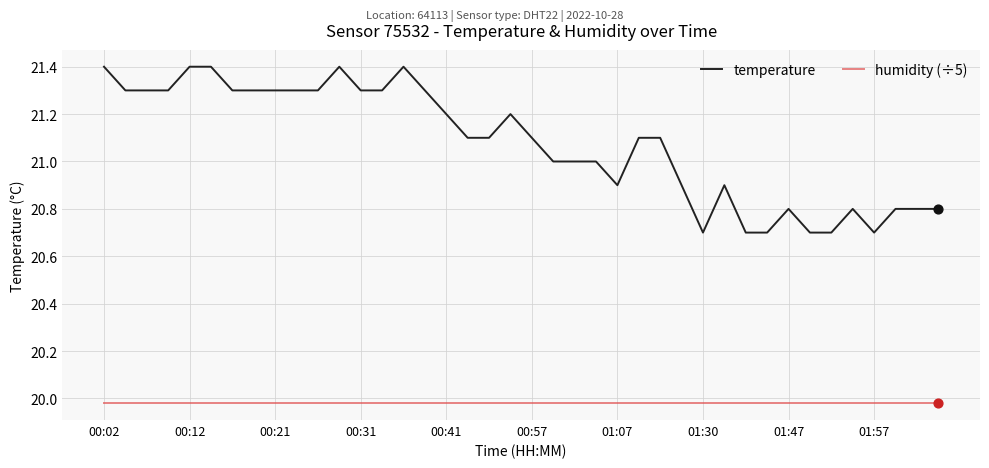

Which series has the widest spread of values?

temperature